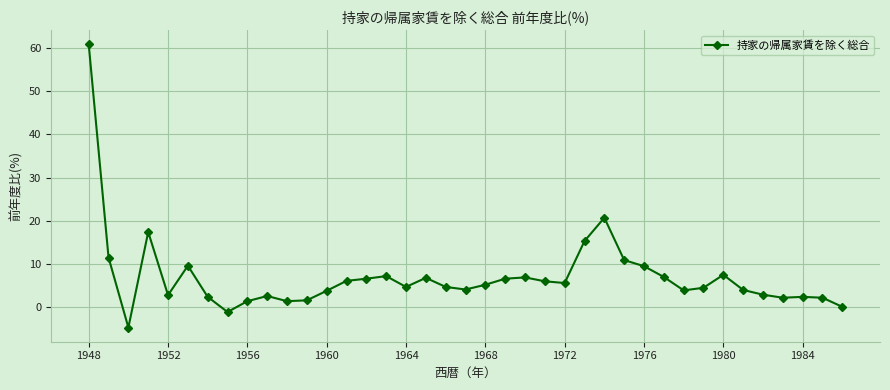

True or false: there are more than 1 points higher than both neighbors.

True